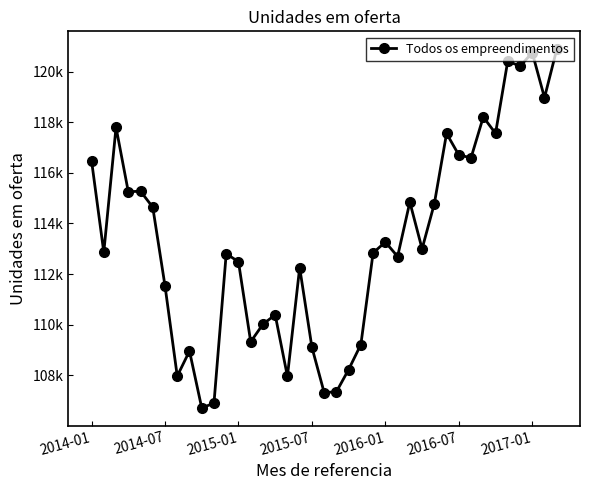

How many points are lower than both their immediate neighbors (excluding endpoints)?

13